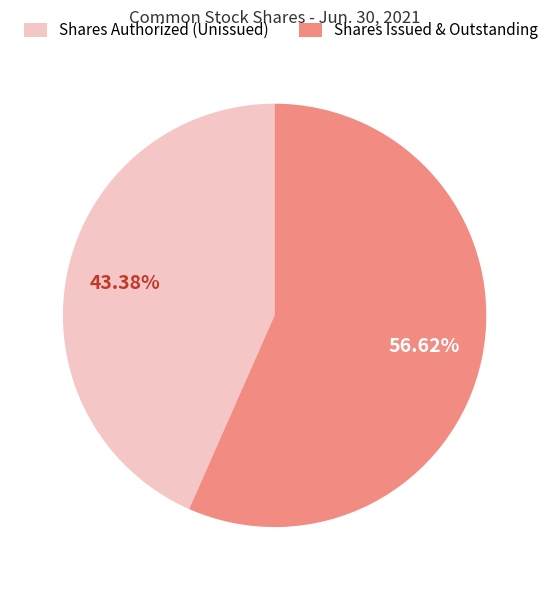

Rank the categories by value from lowest to highest.

Shares Authorized (Unissued), Shares Issued & Outstanding